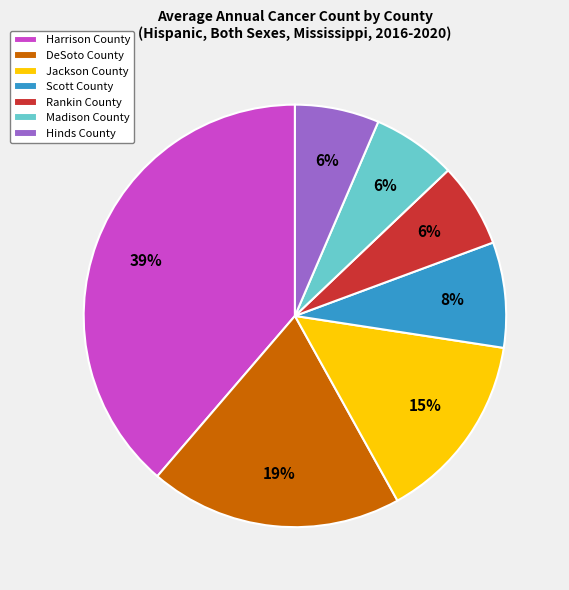

Do Madison County and Hinds County together represent more than half of the pie?

No